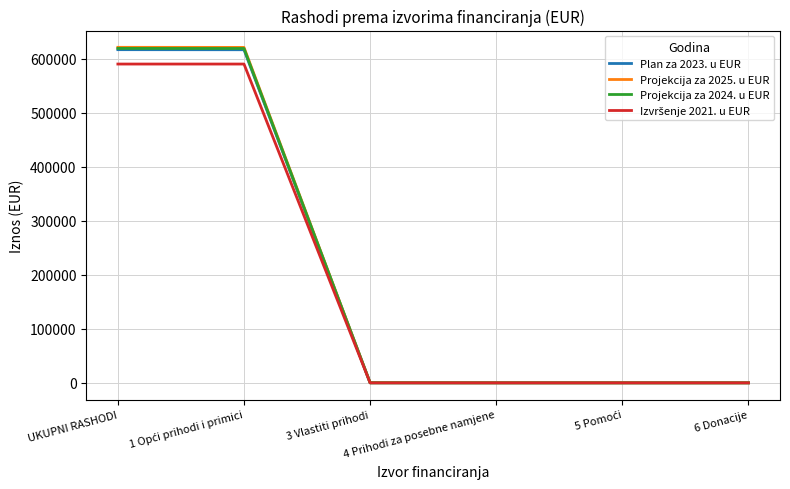

What is the sum of all Projekcija za 2024. u EUR values?

1238308.0